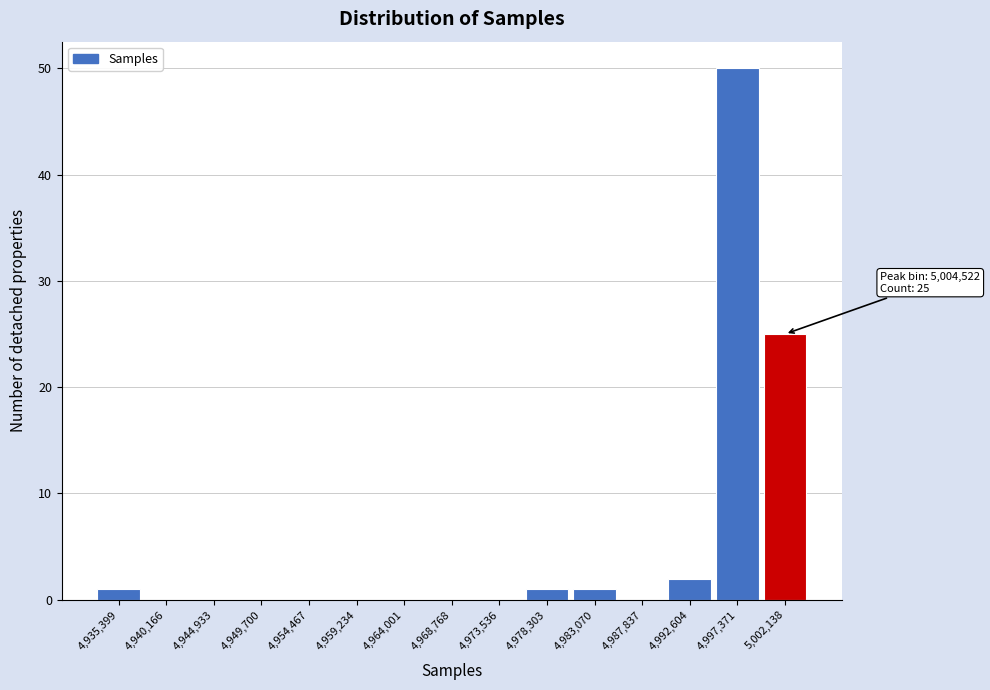

Reading right to left, extract all data points from this chart.

5,002,138=25	4,997,371=50	4,992,604=2	4,987,837=0	4,983,070=1	4,978,303=1	4,973,536=0	4,968,768=0	4,964,001=0	4,959,234=0	4,954,467=0	4,949,700=0	4,944,933=0	4,940,166=0	4,935,399=1